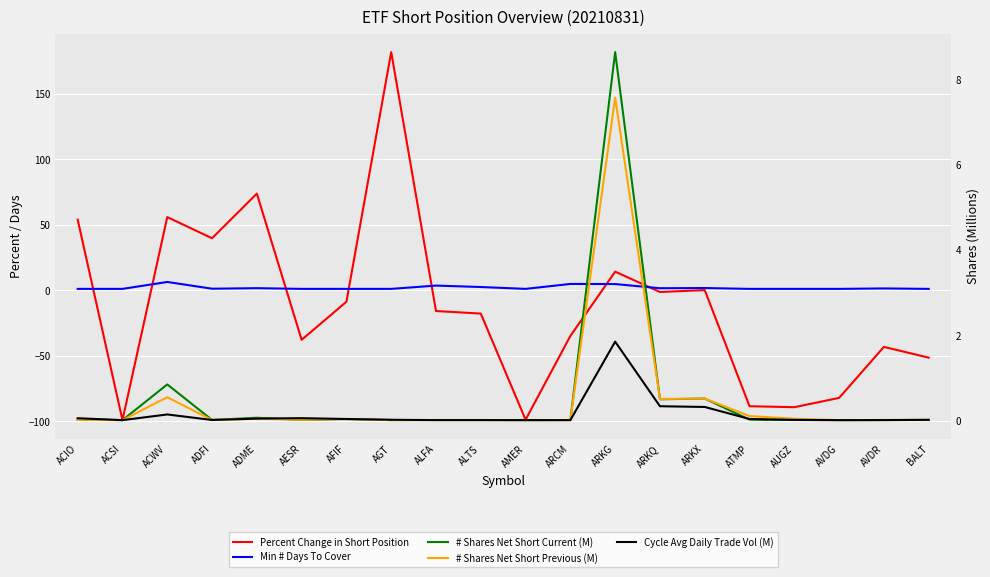

What is the difference between the maximum and minimum values in the Percent Change in Short Position series?

281.1